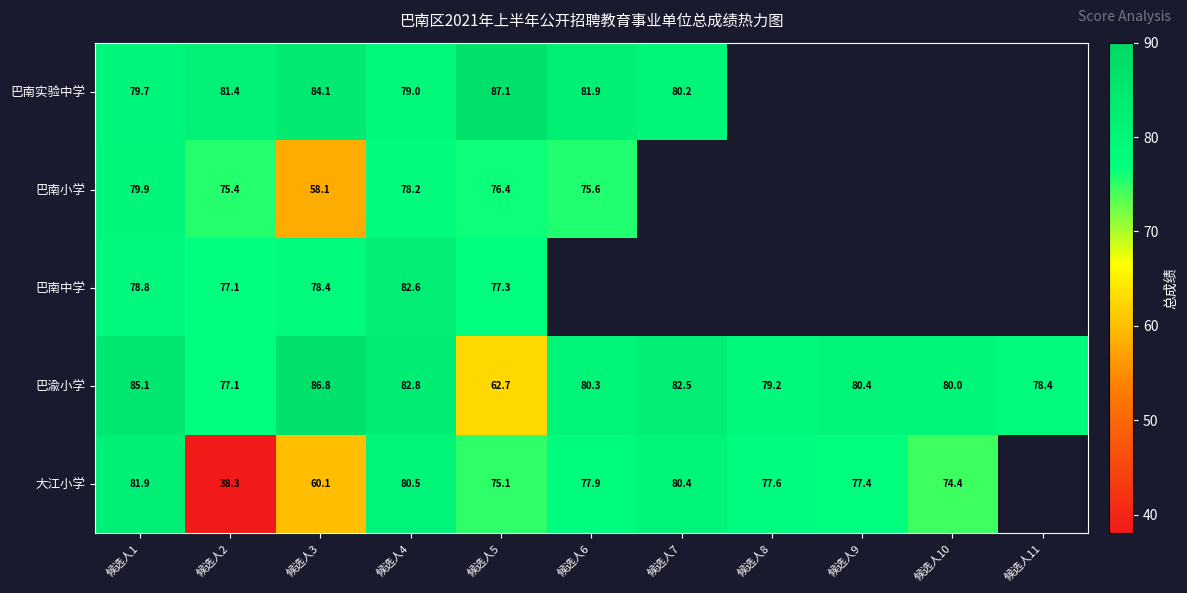

Which category has the highest value in the 巴渝小学 series?

候选人3